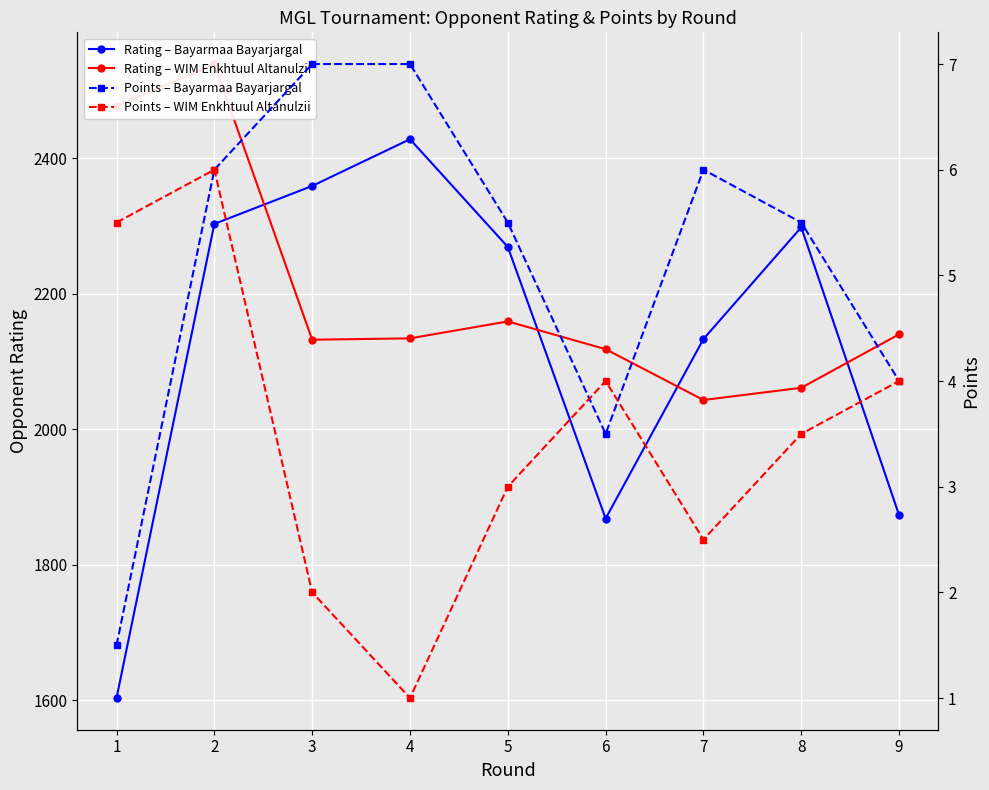

What is the difference between the highest and lowest values at 3?

2357.0